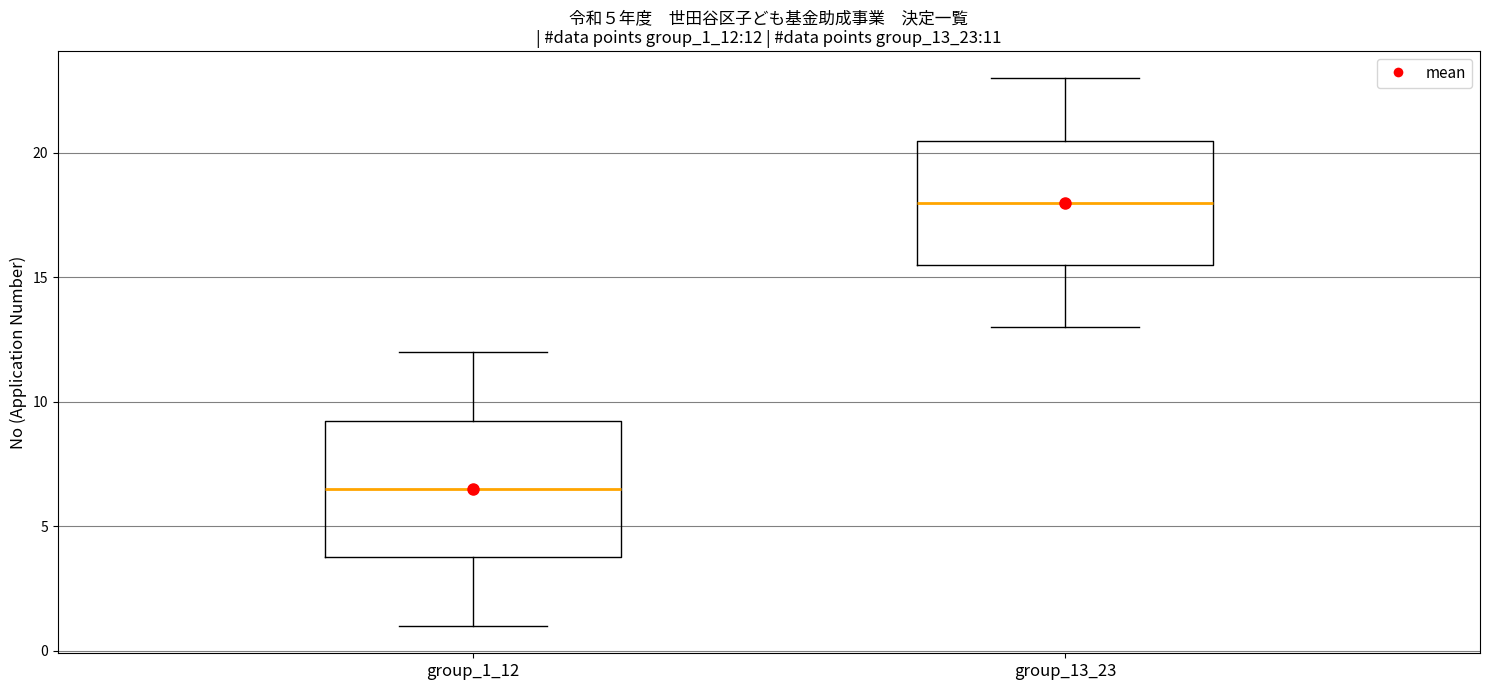

Which box has the highest median line?

group_13_23